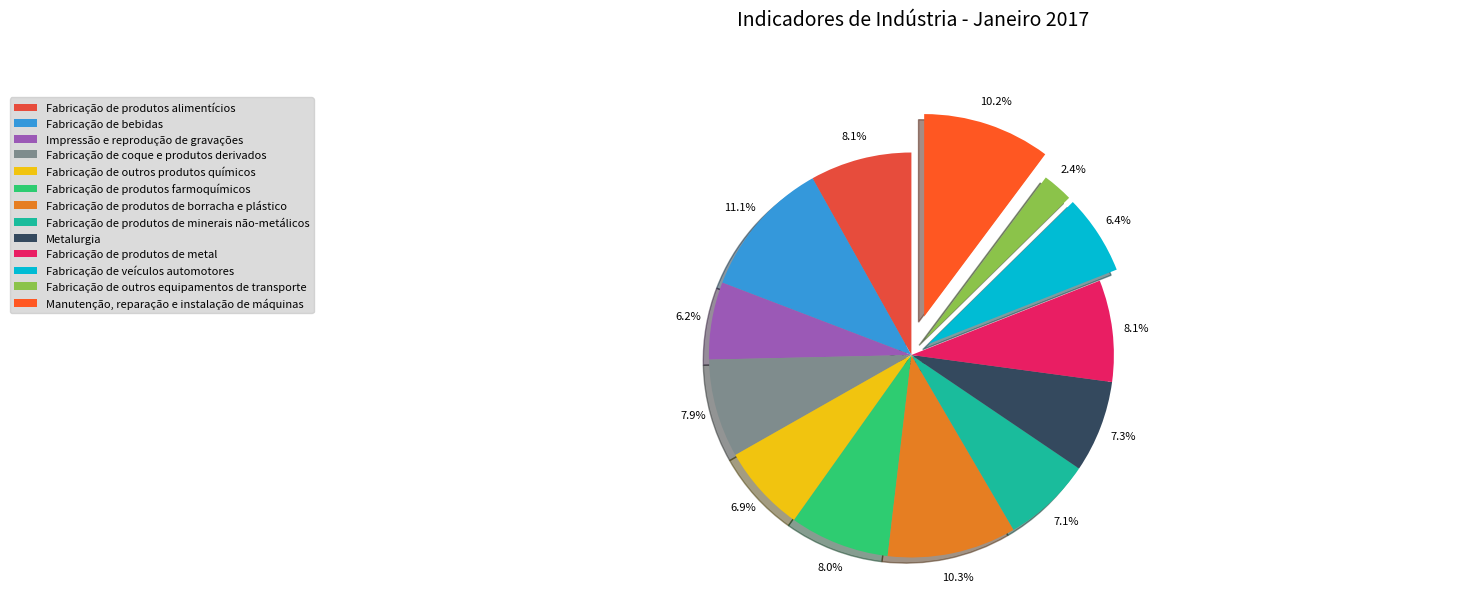

What portion of the pie excludes Fabricação de produtos de minerais não-metálicos?

92.9%